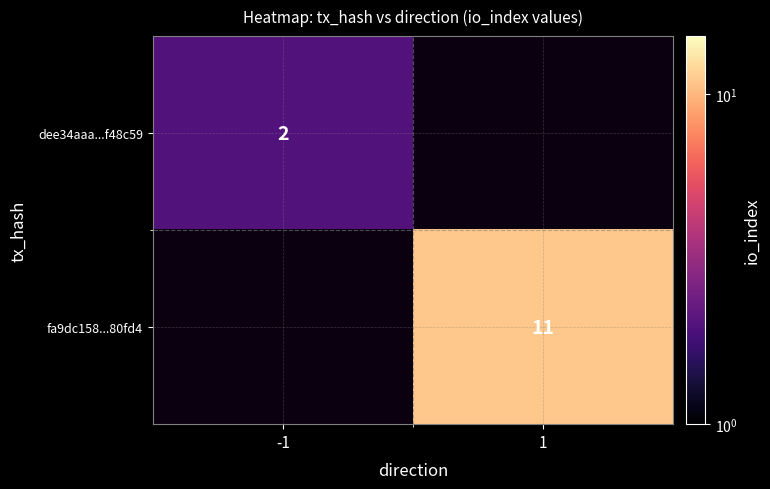

How many categories are shown in the chart?

2